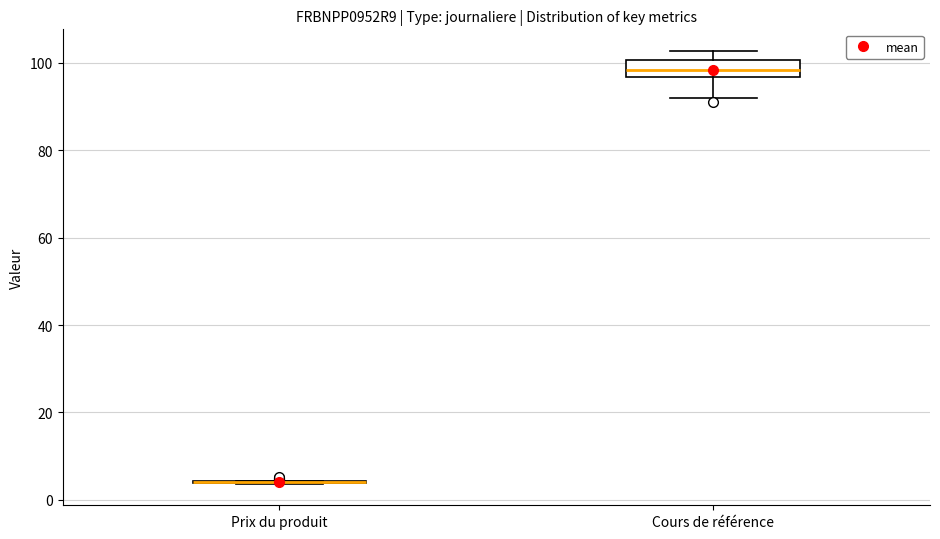

Reading left to right, transcribe this box plot: for each box, give where its median line is, the range the box spans, and where its two whiskers end, as read against the y-axis. The values are not printed on the chart, so give them approximately, as read against the axis.

Prix du produit: box collapsed to a line at 4, whiskers 4 to 4
Cours de référence: median 98, box 96 to 100, whiskers 92 to 102